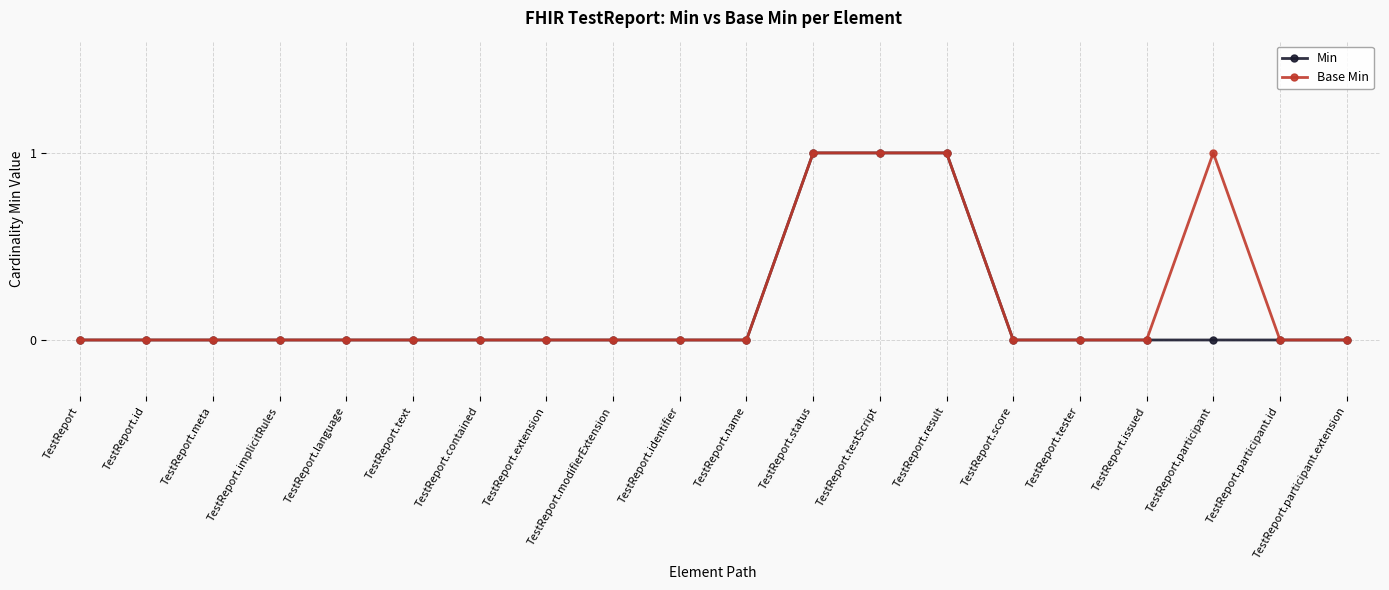

What is the label of the 14th point from the left?

TestReport.result